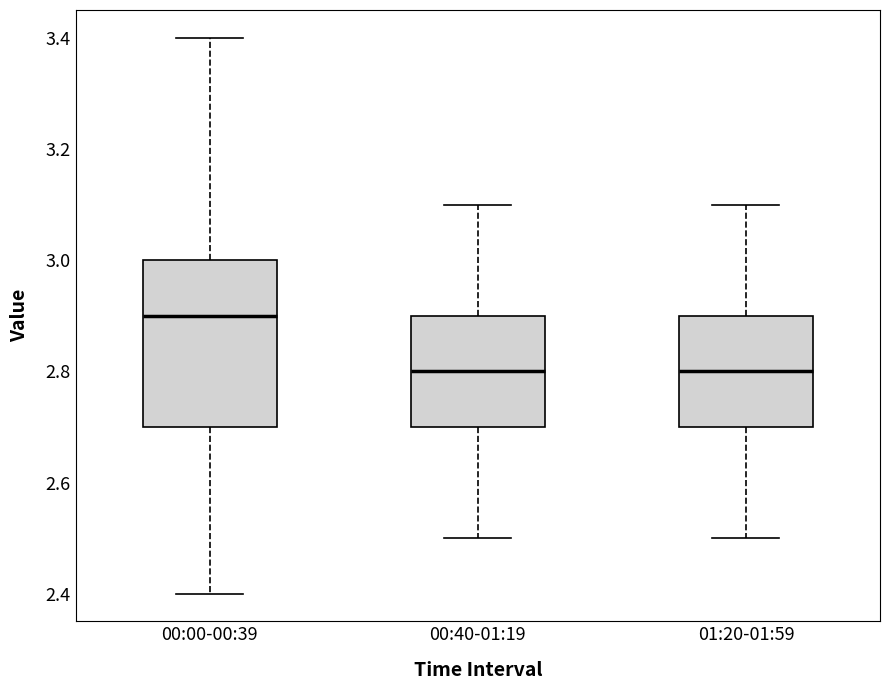

Where does the median line of the box for 01:20-01:59 sit on the y-axis? The values are not printed on the chart, so give them approximately, as read against the axis.

2.8